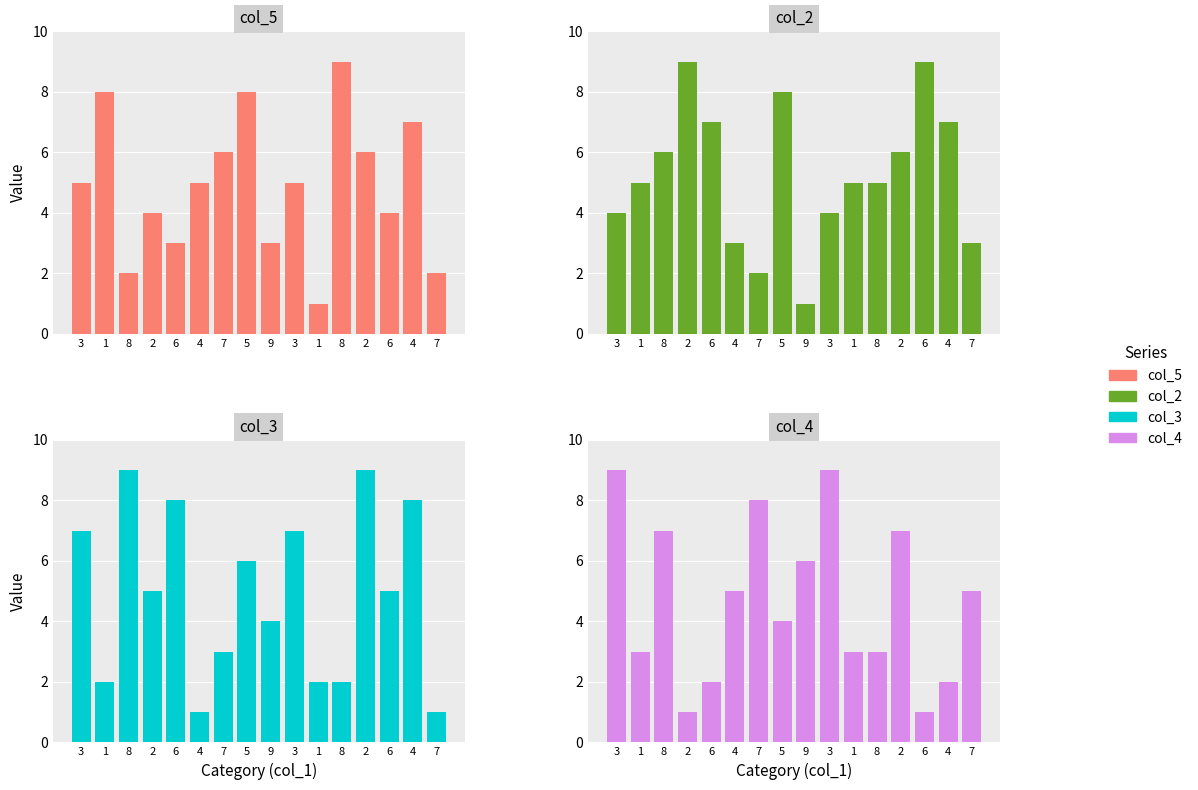

How many bars are there in each group?

4